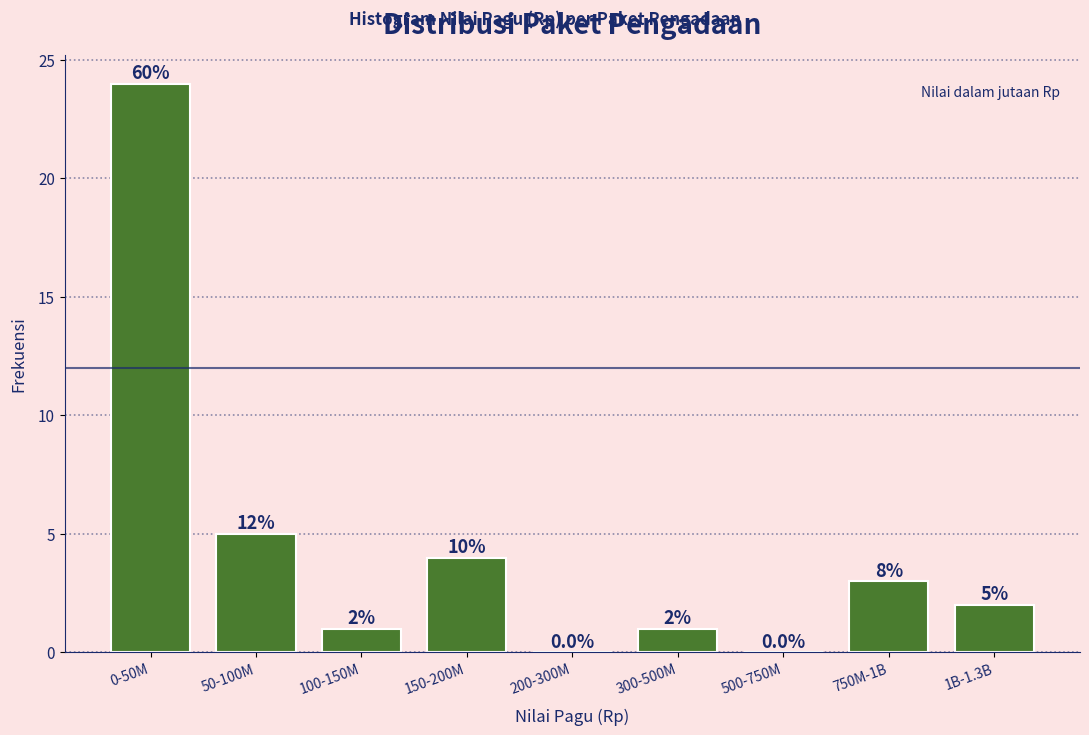

Reading left to right, extract all data points from this chart.

0-50M=24	50-100M=5	100-150M=1	150-200M=4	200-300M=0	300-500M=1	500-750M=0	750M-1B=3	1B-1.3B=2